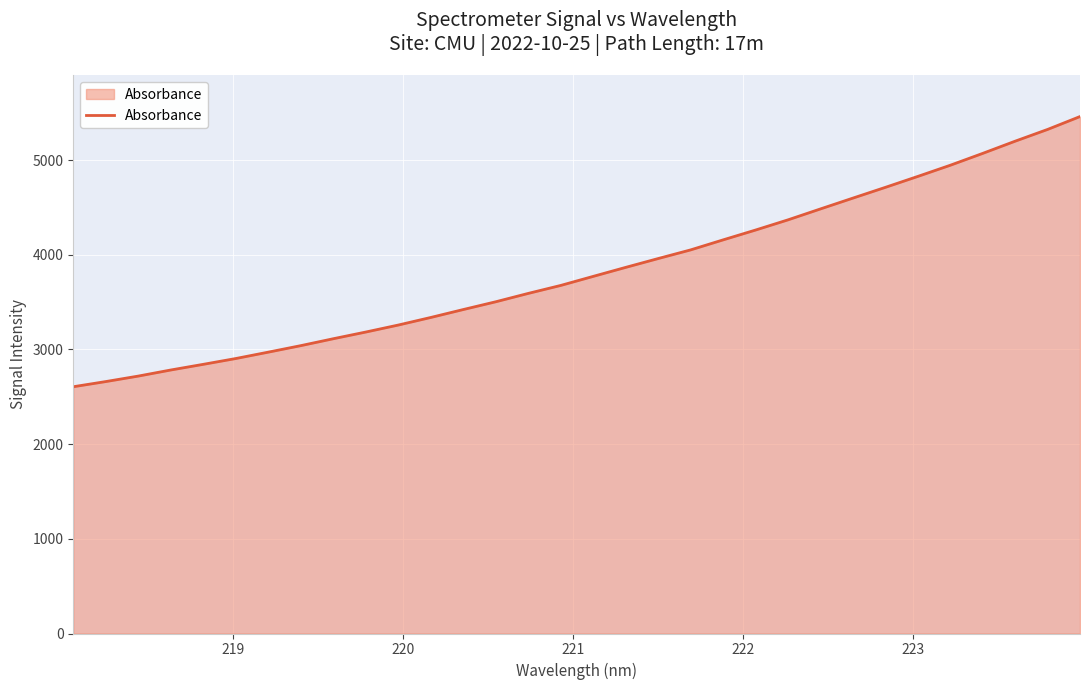

What is the minimum value shown in the chart?

2606.5